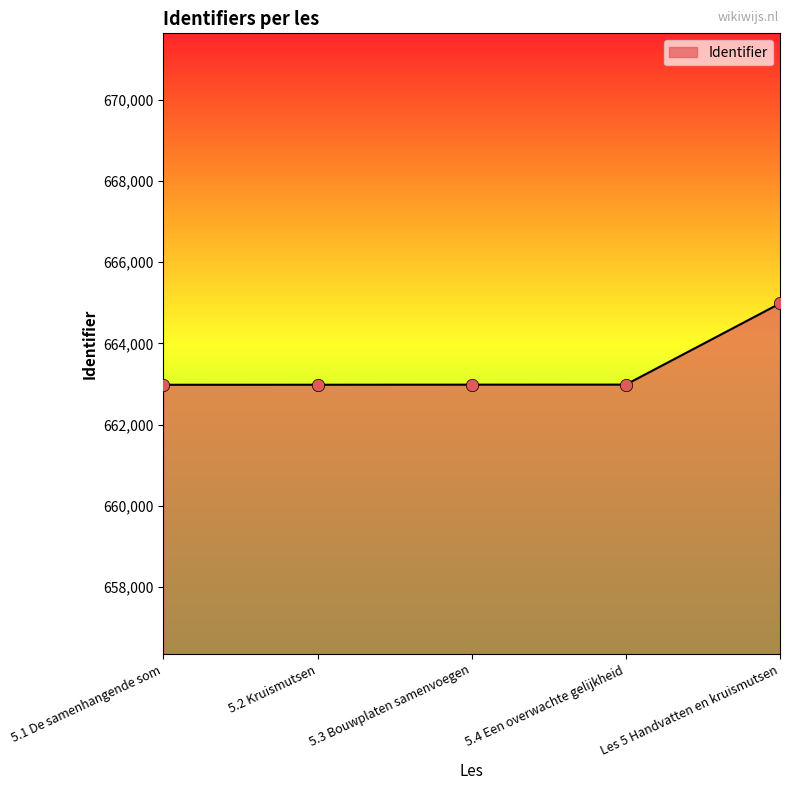

What is the change in value from 5.1 De samenhangende som to 5.2 Kruismutsen?

+1